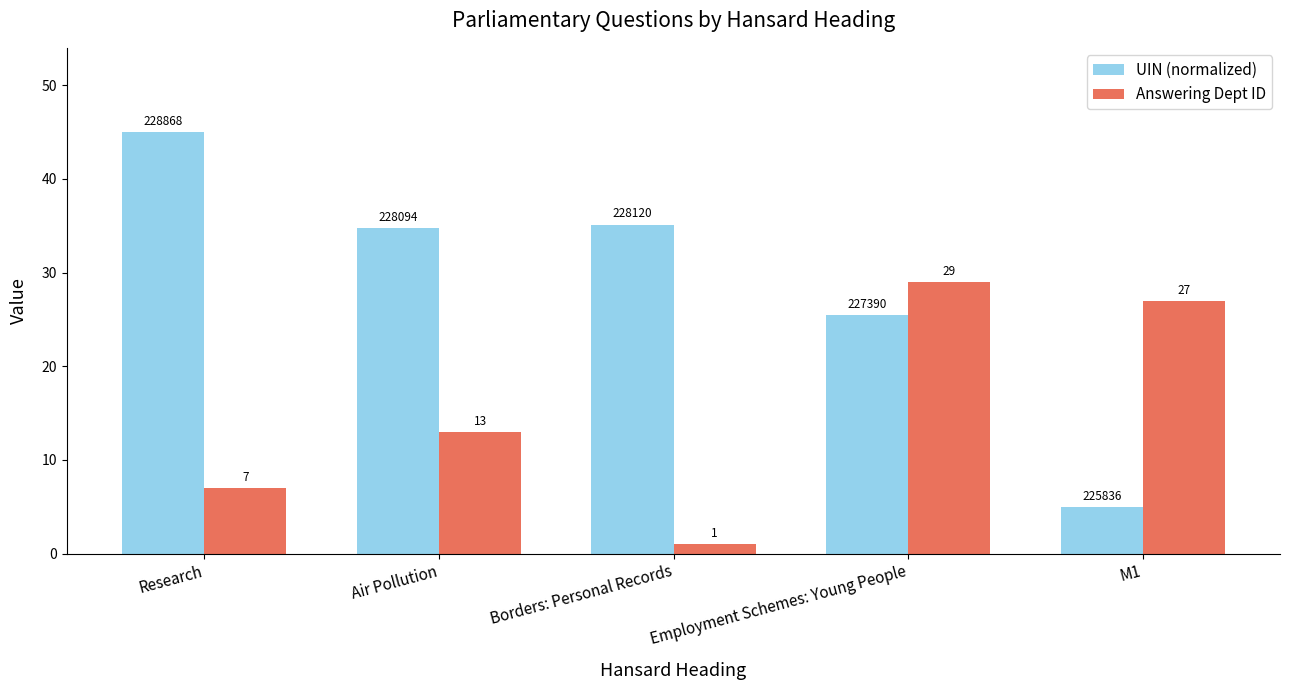

The UIN (normalized) series shows 25.8 at Research. True or false?

False